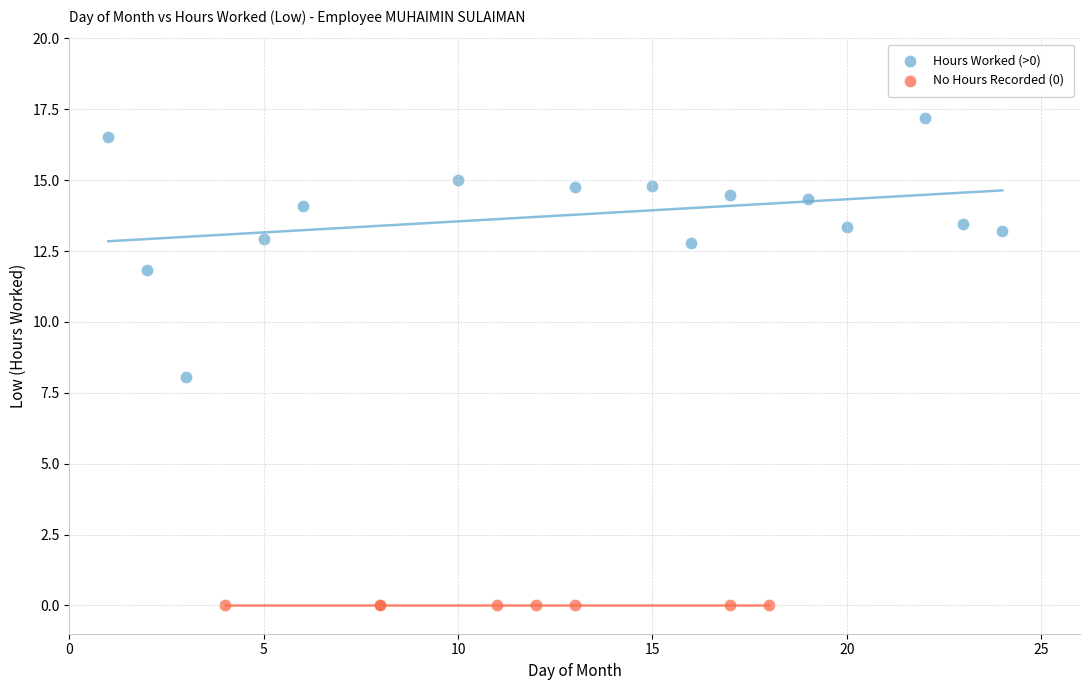

What are all the series names shown in the legend?

Hours Worked (>0), No Hours Recorded (0)